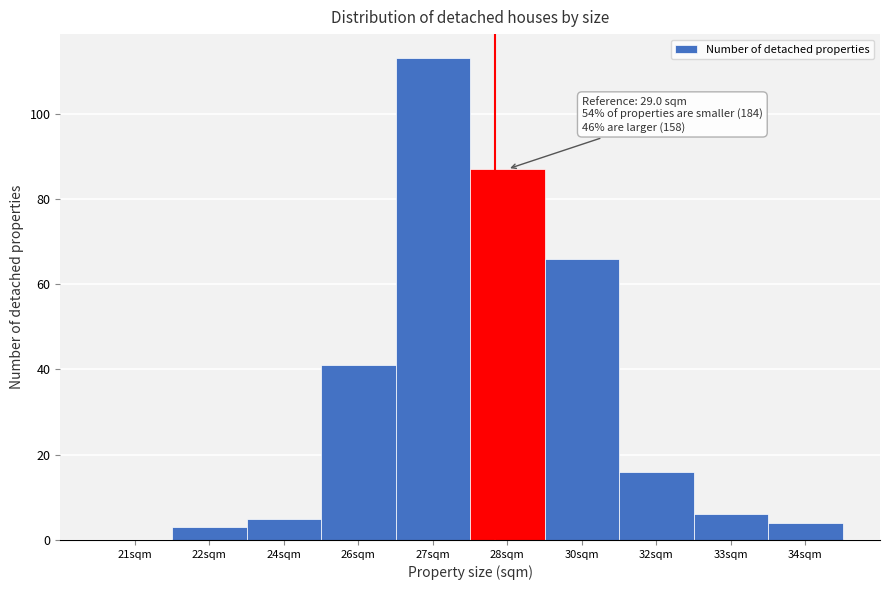

Reading left to right, transcribe all the data shown in this chart.

21sqm=0	22sqm=3	24sqm=5	26sqm=41	27sqm=113	28sqm=87	30sqm=66	32sqm=16	33sqm=6	34sqm=4